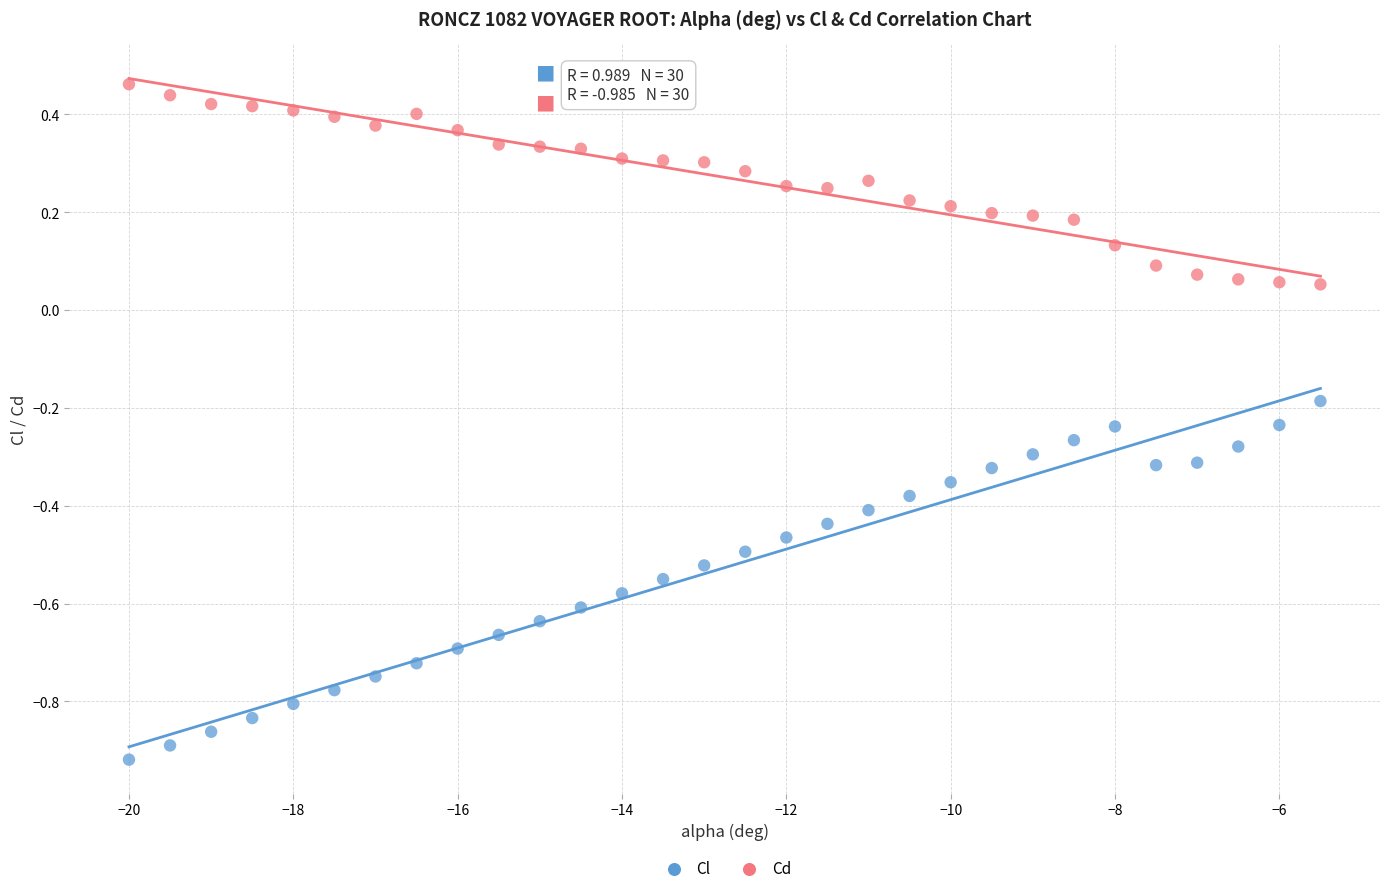

Across all data points, what is the range of Y values (max minus min)?

1.4